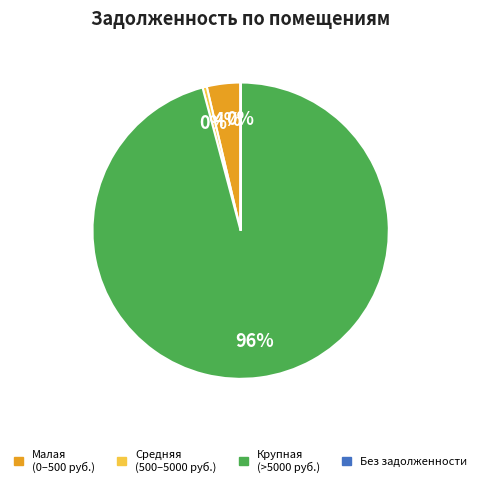

To the nearest percent, what is the difference between the largest and smallest slice percentages?

96%